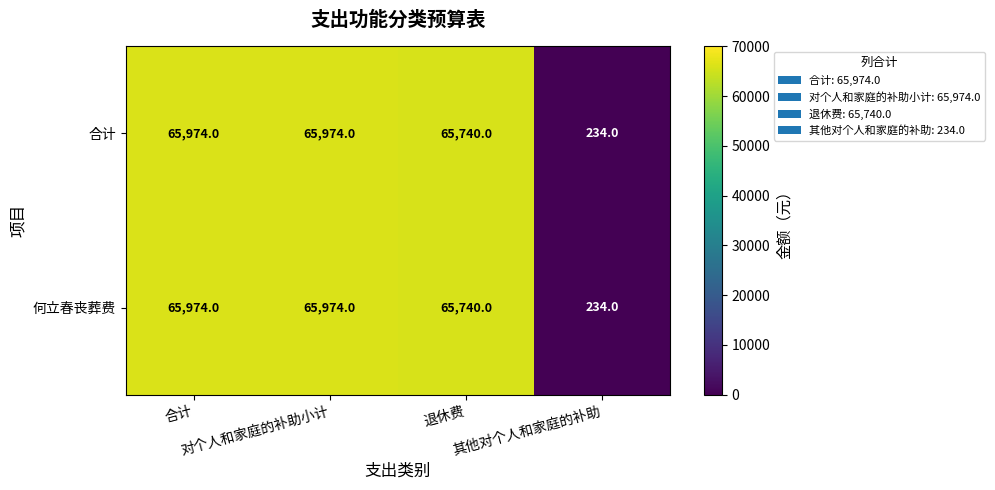

Which category has the lowest value across all series?

其他对个人和家庭的补助